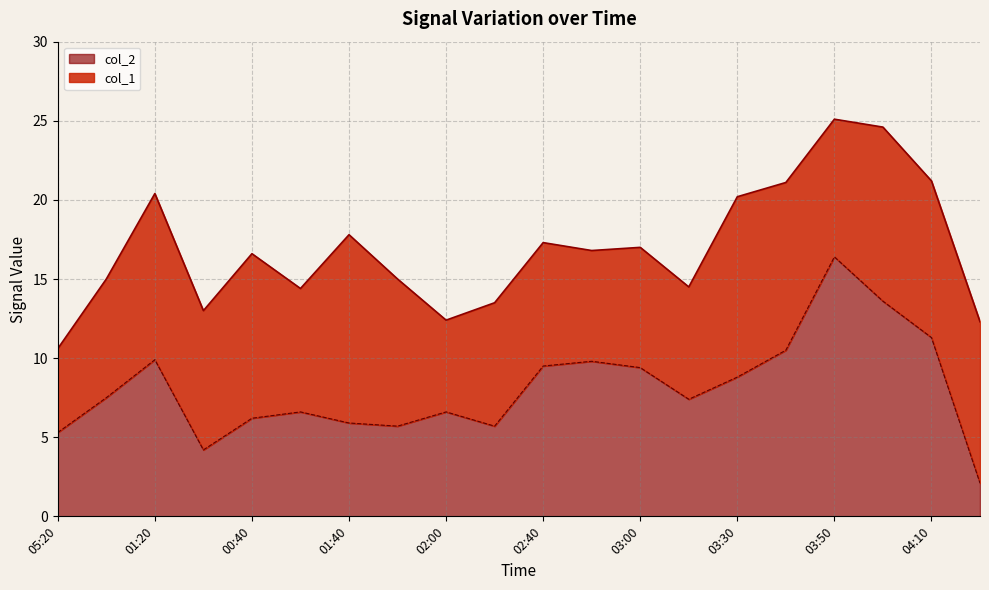

The col_2 series shows 9.5 at 02:40. True or false?

True